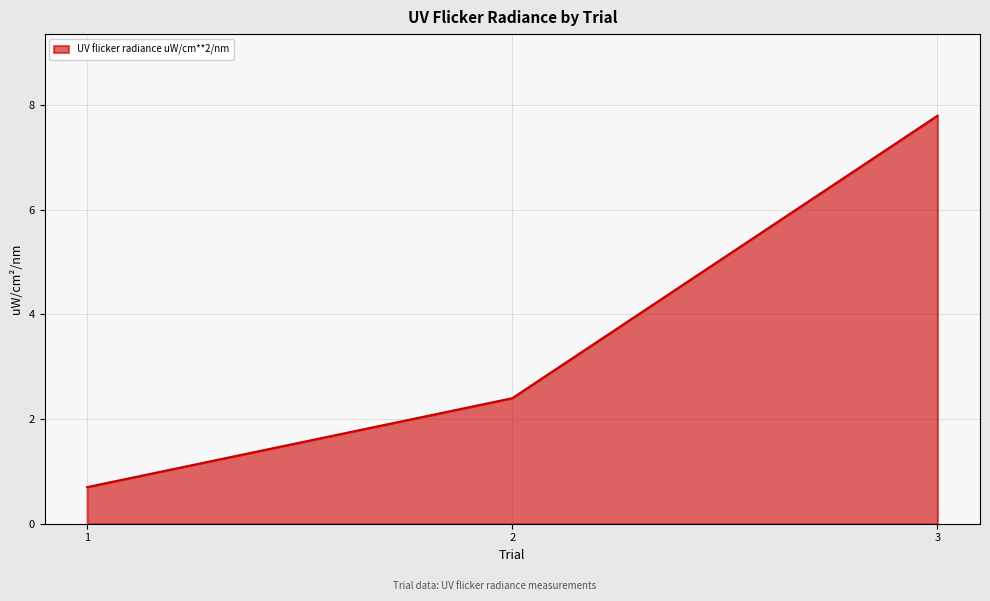

Reading right to left, extract all data points from this chart.

3=7.8	2=2.4	1=0.7